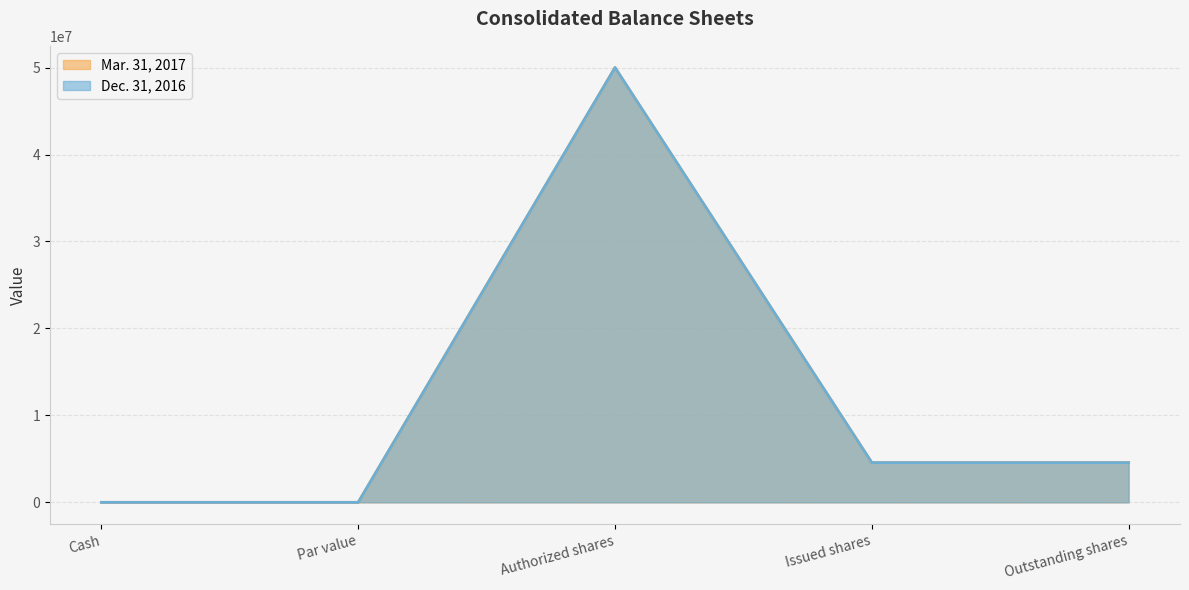

How many interior local peaks does the Dec. 31, 2016 series have?

1